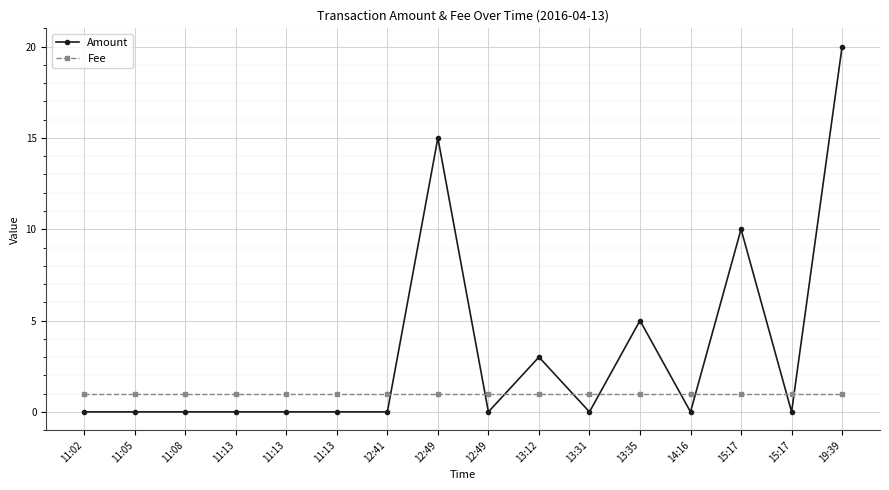

Between 11:05 and 14:16, which series saw the biggest shift?

Amount